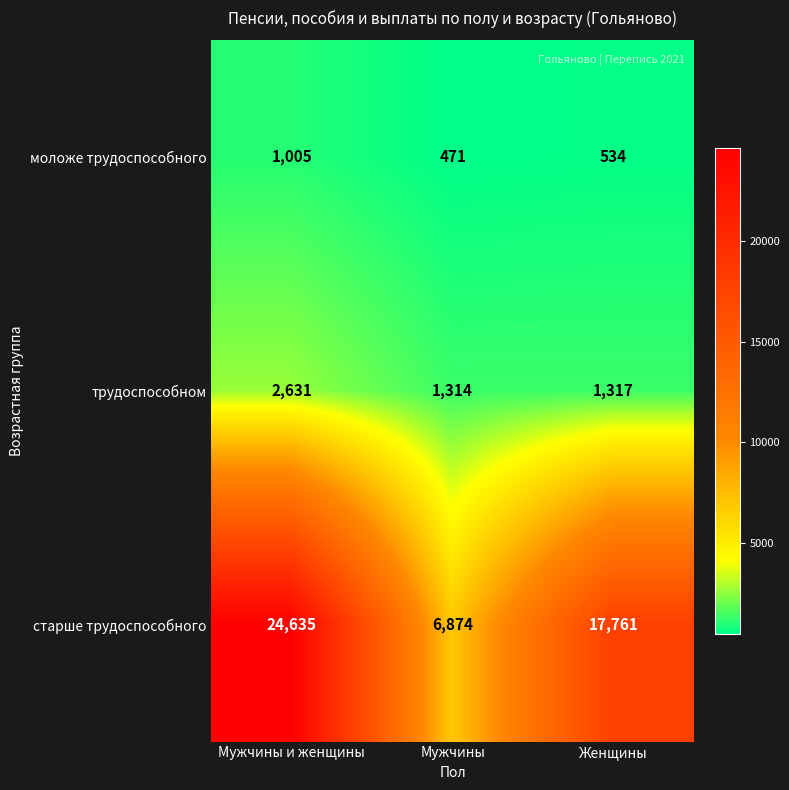

The моложе трудоспособного series shows 1005 at Мужчины и женщины. True or false?

True